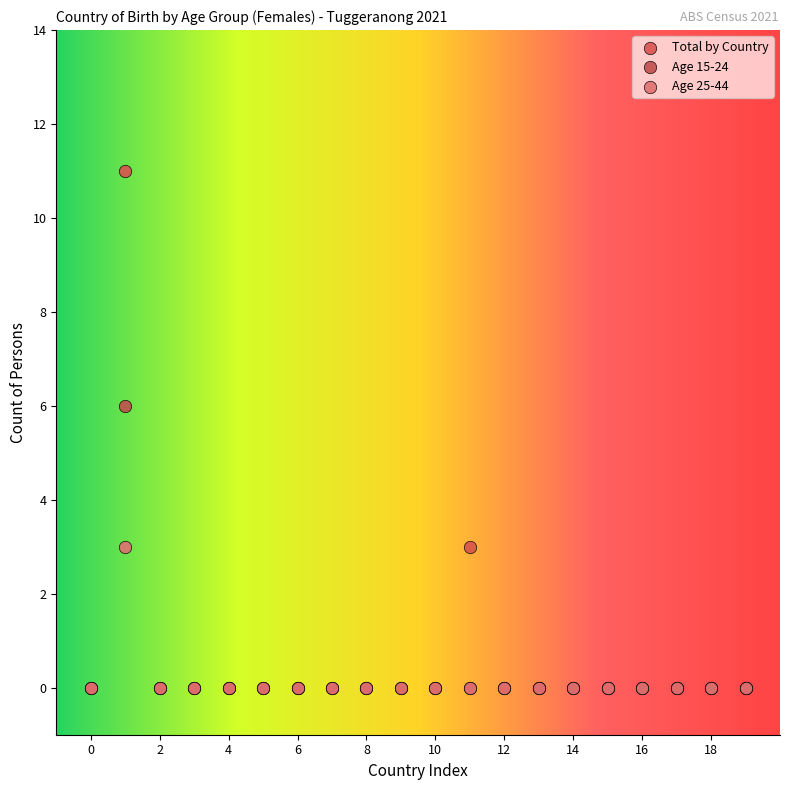

Which series has the largest Y range (max minus min)?

Total by Country